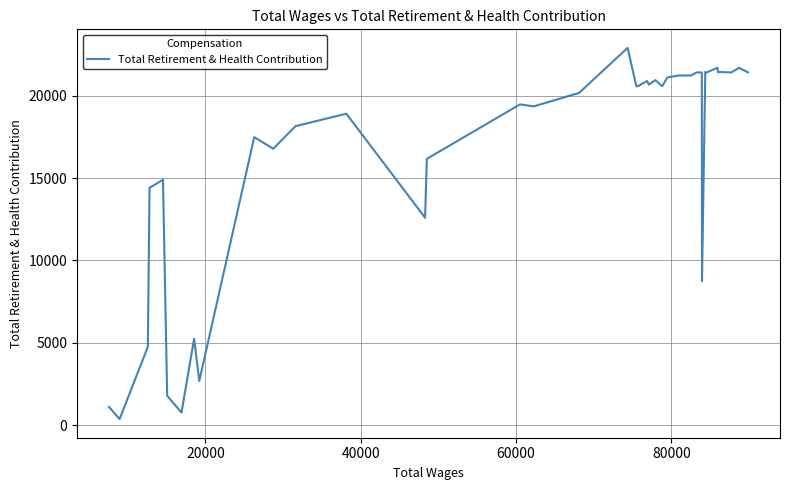

What is the maximum value shown in the chart?

22916.8